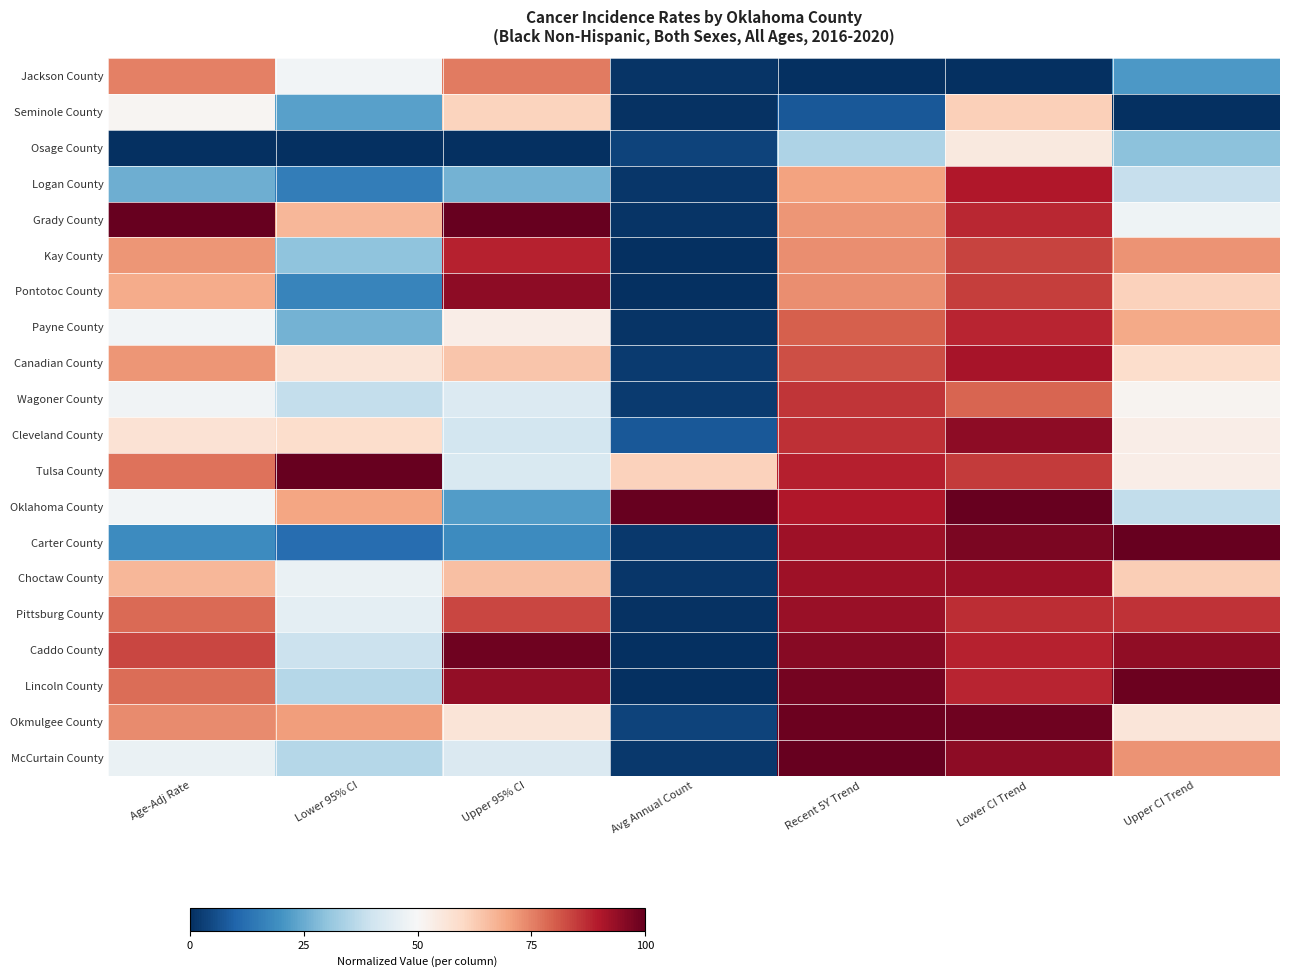

Reading left to right, extract all data points from this chart.

Jackson County: Age-Adj Rate=75.2	Lower 95% CI=48.6	Upper 95% CI=76.1	Avg Annual Count=0.8	Recent 5Y Trend=0.0	Lower CI Trend=0.0	Upper CI Trend=21.1
Seminole County: Age-Adj Rate=51.1	Lower 95% CI=22.9	Upper 95% CI=61.0	Avg Annual Count=0.4	Recent 5Y Trend=7.8	Lower CI Trend=62.1	Upper CI Trend=0.0
Osage County: Age-Adj Rate=0.0	Lower 95% CI=0.0	Upper 95% CI=0.0	Avg Annual Count=3.6	Recent 5Y Trend=34.4	Lower CI Trend=54.7	Upper CI Trend=29.4
Logan County: Age-Adj Rate=25.5	Lower 95% CI=15.6	Upper 95% CI=26.4	Avg Annual Count=1.4	Recent 5Y Trend=70.0	Lower CI Trend=90.1	Upper CI Trend=38.5
Grady County: Age-Adj Rate=100.0	Lower 95% CI=66.7	Upper 95% CI=100.0	Avg Annual Count=0.8	Recent 5Y Trend=72.2	Lower CI Trend=87.5	Upper CI Trend=47.7
Kay County: Age-Adj Rate=72.1	Lower 95% CI=29.9	Upper 95% CI=88.7	Avg Annual Count=0.2	Recent 5Y Trend=73.3	Lower CI Trend=83.7	Upper CI Trend=72.5
Pontotoc County: Age-Adj Rate=68.4	Lower 95% CI=17.1	Upper 95% CI=94.8	Avg Annual Count=0.0	Recent 5Y Trend=73.3	Lower CI Trend=84.7	Upper CI Trend=61.5
Payne County: Age-Adj Rate=48.6	Lower 95% CI=26.3	Upper 95% CI=53.2	Avg Annual Count=0.8	Recent 5Y Trend=80.0	Lower CI Trend=88.0	Upper CI Trend=68.8
Canadian County: Age-Adj Rate=71.9	Lower 95% CI=56.6	Upper 95% CI=64.0	Avg Annual Count=2.2	Recent 5Y Trend=82.2	Lower CI Trend=91.1	Upper CI Trend=58.7
Wagoner County: Age-Adj Rate=48.4	Lower 95% CI=38.0	Upper 95% CI=43.3	Avg Annual Count=2.0	Recent 5Y Trend=85.6	Lower CI Trend=79.1	Upper CI Trend=51.4
Cleveland County: Age-Adj Rate=57.4	Lower 95% CI=58.9	Upper 95% CI=40.9	Avg Annual Count=7.7	Recent 5Y Trend=86.7	Lower CI Trend=94.7	Upper CI Trend=53.2
Tulsa County: Age-Adj Rate=77.3	Lower 95% CI=100.0	Upper 95% CI=42.3	Avg Annual Count=61.6	Recent 5Y Trend=88.9	Lower CI Trend=85.0	Upper CI Trend=53.2
Oklahoma County: Age-Adj Rate=48.5	Lower 95% CI=69.9	Upper 95% CI=21.9	Avg Annual Count=100.0	Recent 5Y Trend=90.0	Lower CI Trend=100.0	Upper CI Trend=37.6
Carter County: Age-Adj Rate=18.4	Lower 95% CI=11.8	Upper 95% CI=18.5	Avg Annual Count=1.8	Recent 5Y Trend=92.2	Lower CI Trend=96.9	Upper CI Trend=100.0
Choctaw County: Age-Adj Rate=66.5	Lower 95% CI=46.5	Upper 95% CI=65.0	Avg Annual Count=1.2	Recent 5Y Trend=92.2	Lower CI Trend=92.9	Upper CI Trend=62.4
Pittsburg County: Age-Adj Rate=78.2	Lower 95% CI=45.2	Upper 95% CI=83.5	Avg Annual Count=0.6	Recent 5Y Trend=93.3	Lower CI Trend=87.0	Upper CI Trend=86.2
Caddo County: Age-Adj Rate=83.4	Lower 95% CI=39.4	Upper 95% CI=98.6	Avg Annual Count=0.0	Recent 5Y Trend=95.6	Lower CI Trend=88.5	Upper CI Trend=94.5
Lincoln County: Age-Adj Rate=78.1	Lower 95% CI=35.8	Upper 95% CI=94.1	Avg Annual Count=0.0	Recent 5Y Trend=97.8	Lower CI Trend=88.0	Upper CI Trend=99.1
Okmulgee County: Age-Adj Rate=73.6	Lower 95% CI=70.9	Upper 95% CI=56.4	Avg Annual Count=3.8	Recent 5Y Trend=98.9	Lower CI Trend=98.7	Upper CI Trend=56.0
McCurtain County: Age-Adj Rate=46.8	Lower 95% CI=35.8	Upper 95% CI=42.9	Avg Annual Count=1.8	Recent 5Y Trend=100.0	Lower CI Trend=94.7	Upper CI Trend=72.5